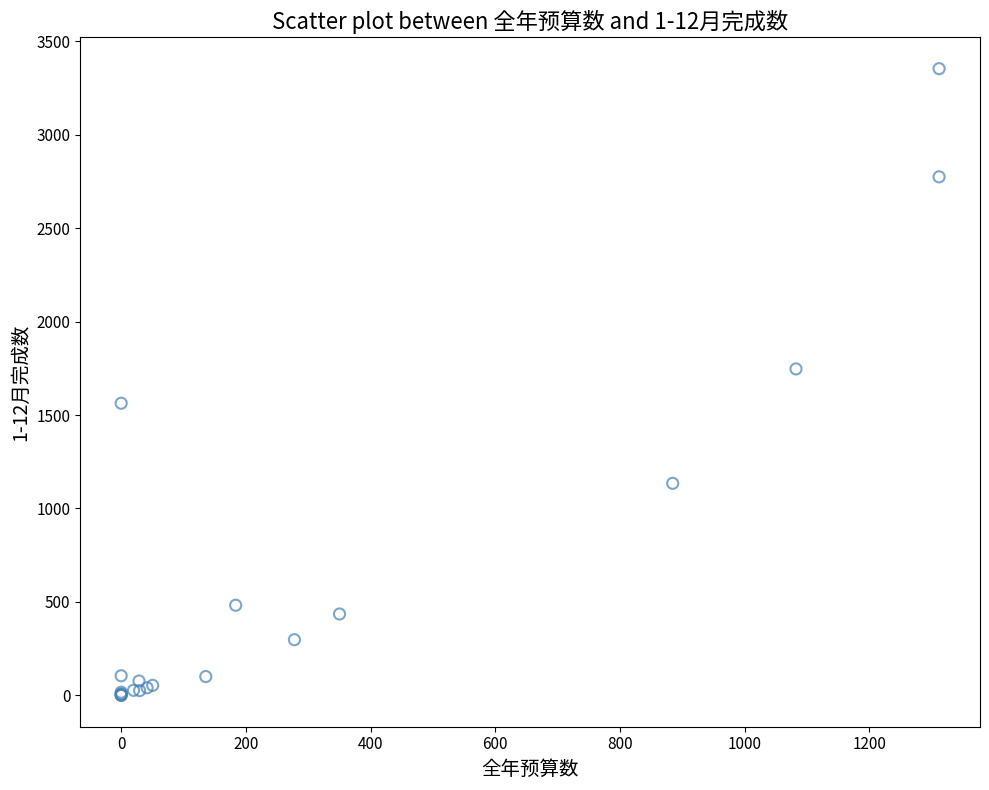

What Y value in the scatter plot is closest to 1676?

1746.6